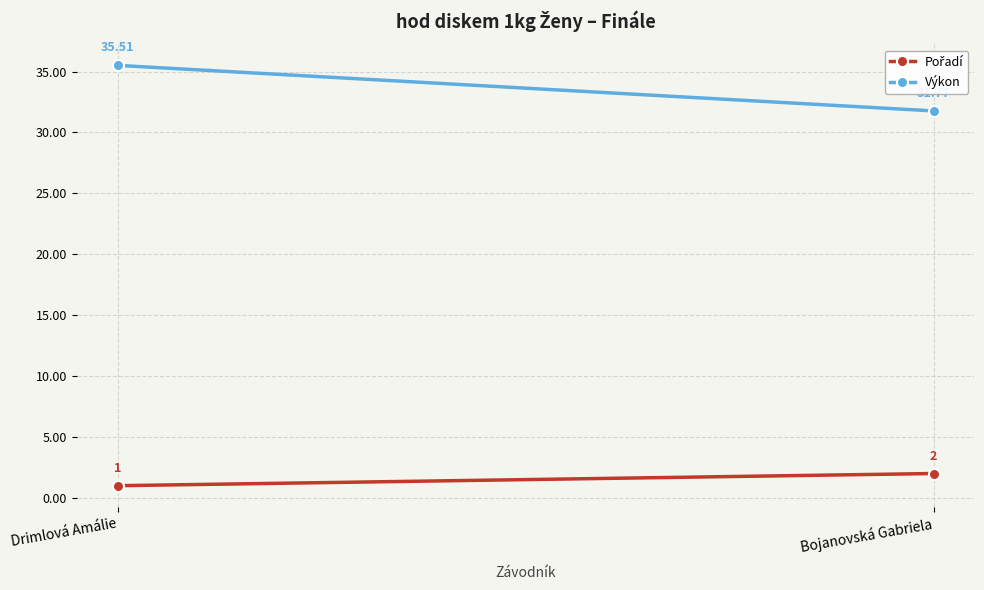

Reading left to right, what are all the values shown in this chart?

Pořadí: Drimlová Amálie=1.0	Bojanovská Gabriela=2.0
Výkon: Drimlová Amálie=35.5	Bojanovská Gabriela=31.8